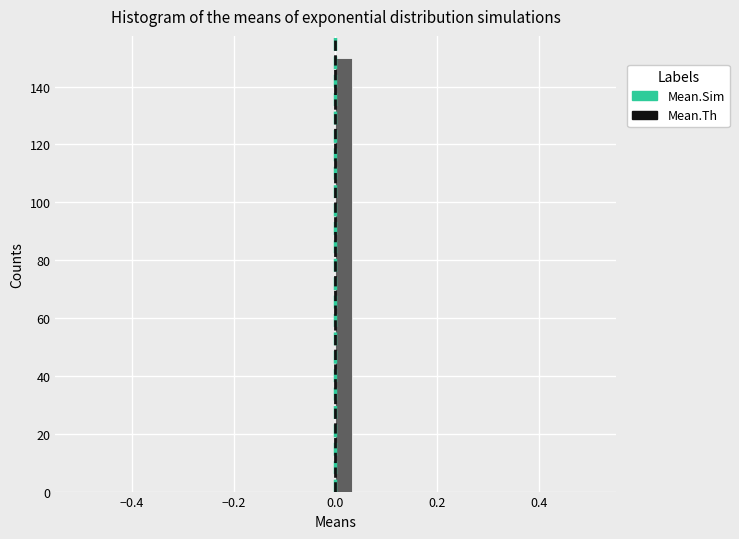

Read against the x-axis, roughly where is the centre of the tallest bar?

0.02